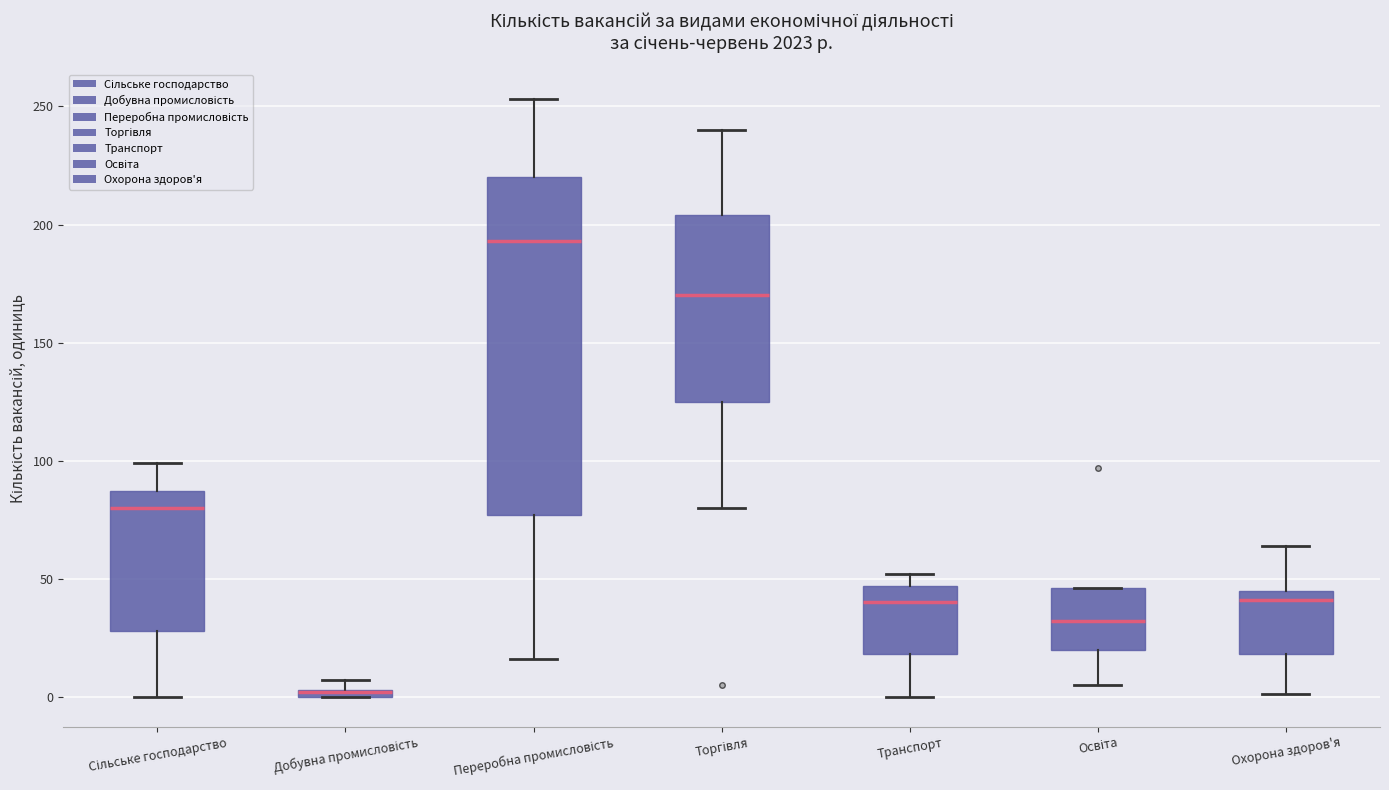

Which box is the tallest, from its lower edge to its upper edge?

Переробна промисловість